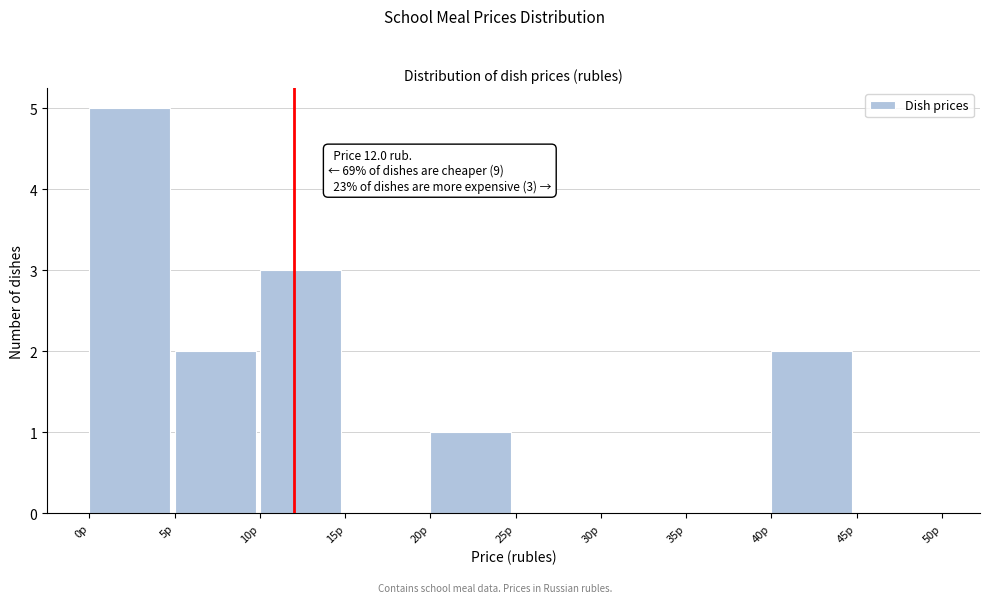

Over which range of the x-axis is the bar tallest?

0 to 5